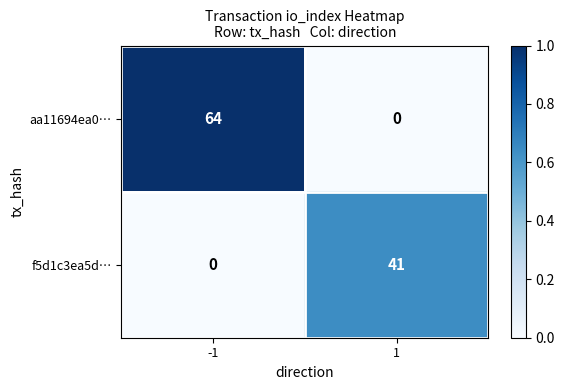

Between -1 and 1, which series saw the biggest shift?

aa11694ea0…